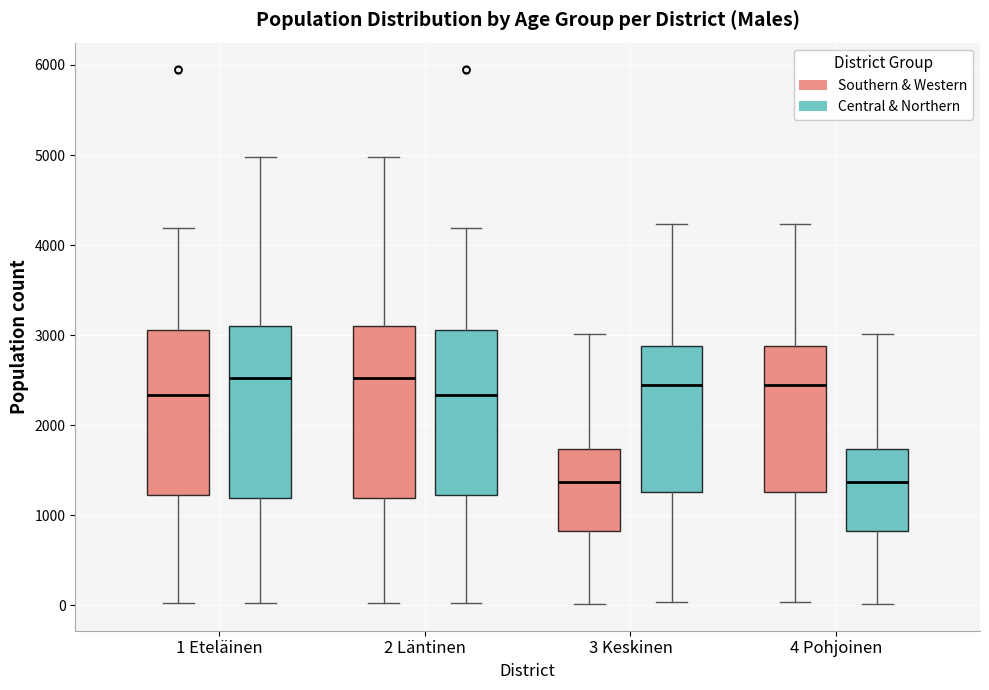

Where does the upper whisker of the box for 4 Pohjoinen (Southern & Western) end on the y-axis? The values are not printed on the chart, so give them approximately, as read against the axis.

4200